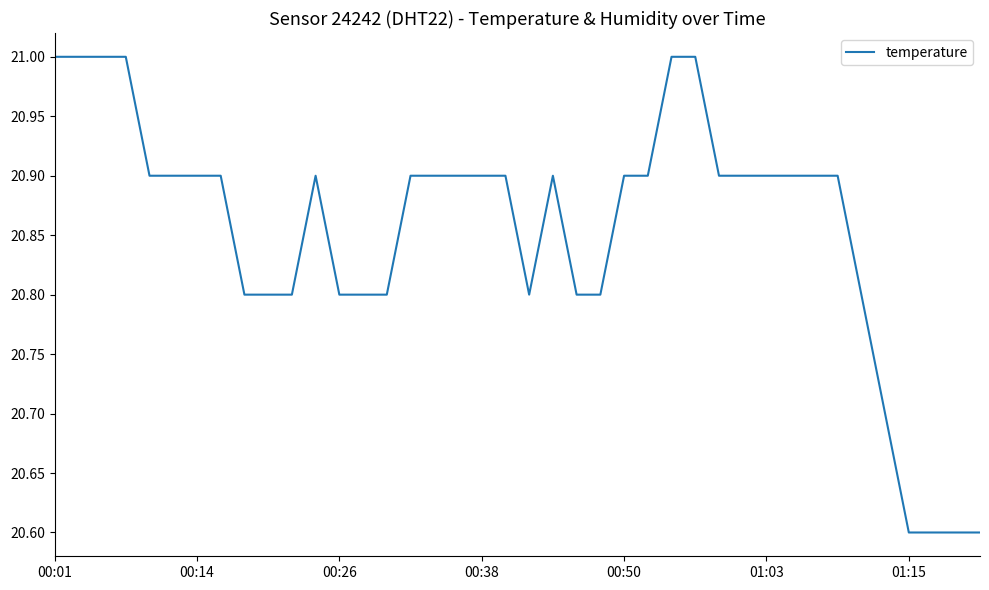

What is the greatest value displayed?

21.0